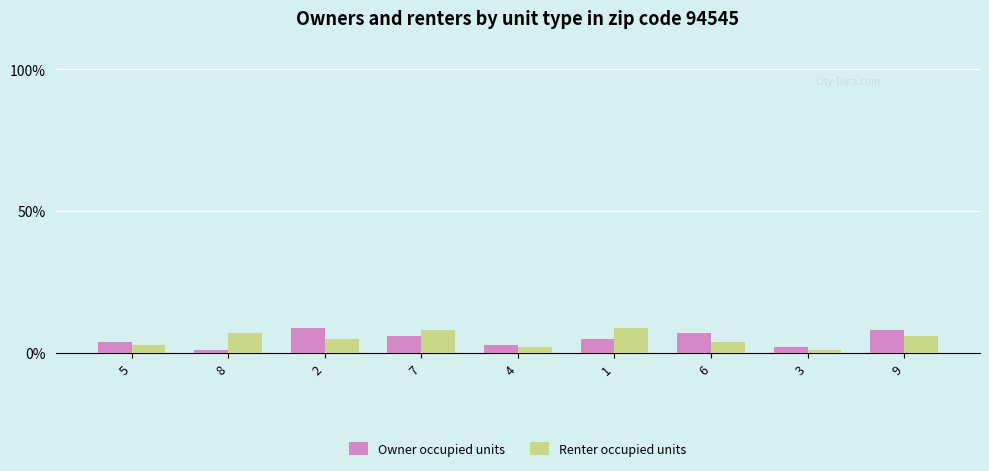

The Renter occupied units series shows 6 at 9. True or false?

True